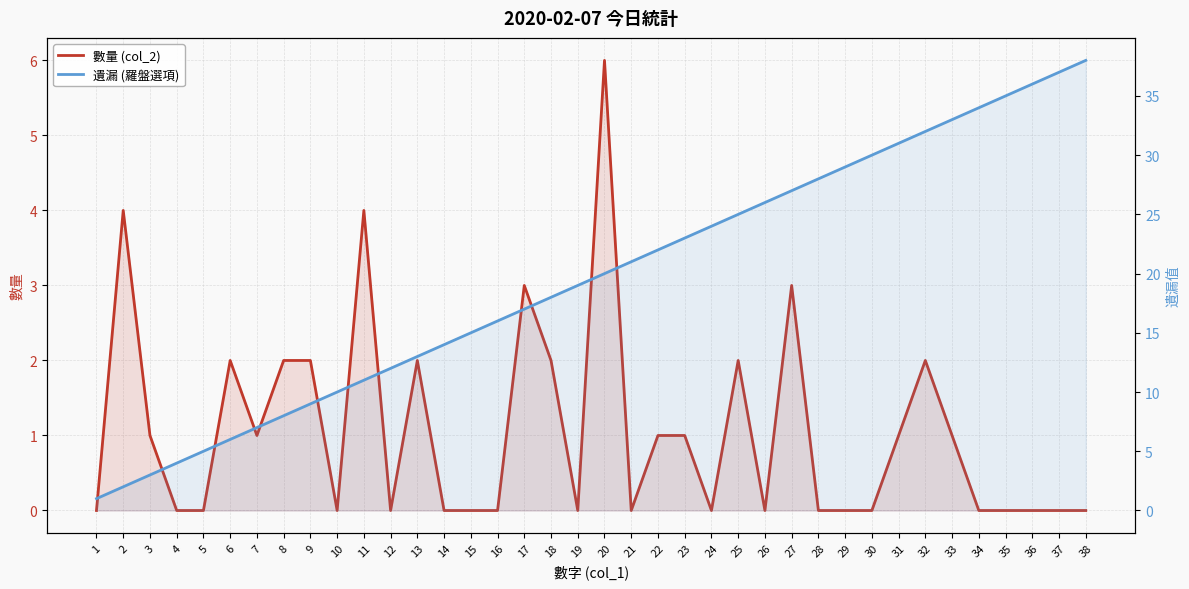

How many lines are shown in the chart?

2